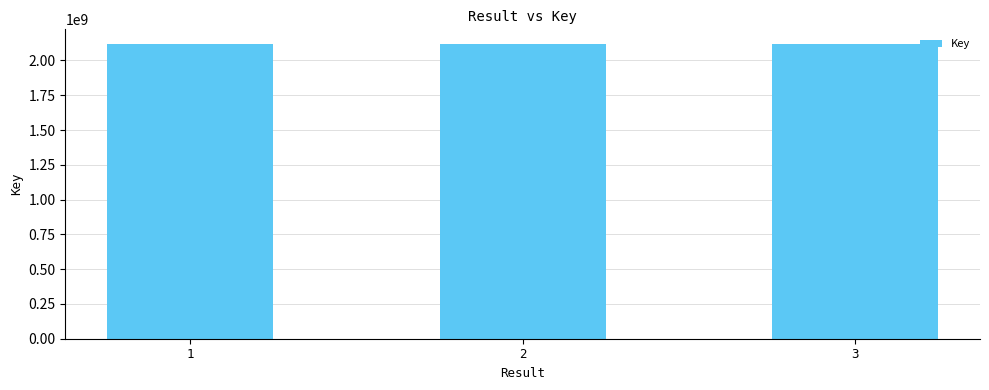

What is the maximum value shown in the chart?

2117916925